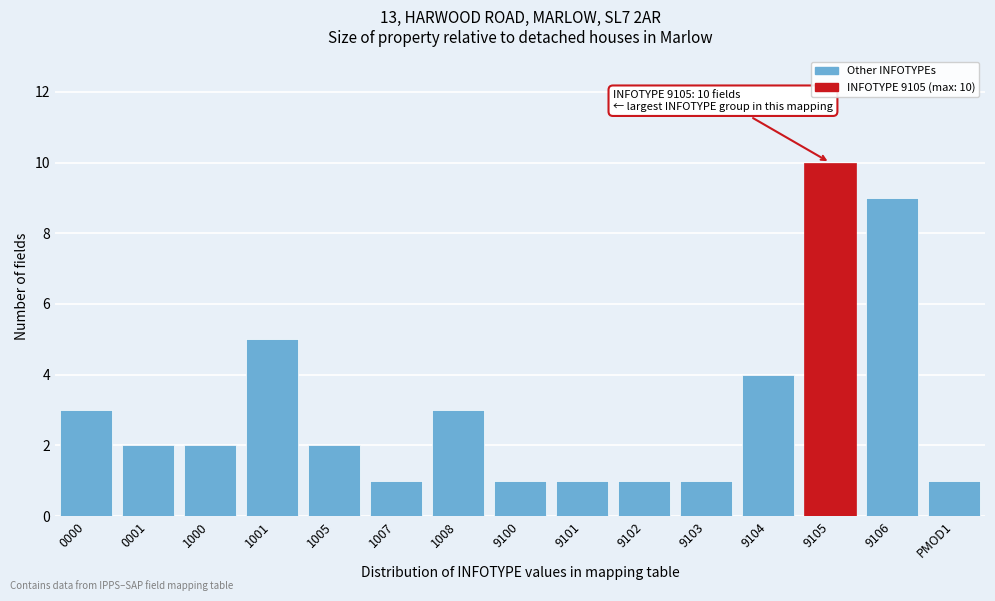

Reading left to right, transcribe all the data shown in this chart.

3	2	2	5	2	1	3	1	1	1	1	4	10	9	1